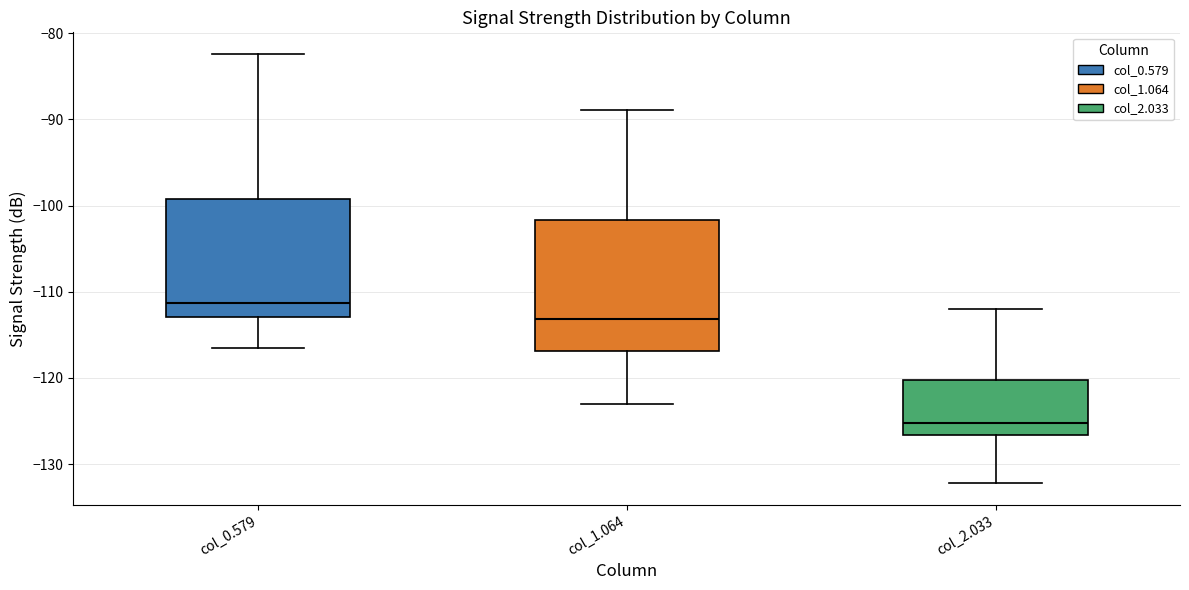

Which box's median line is the highest?

col_0.579